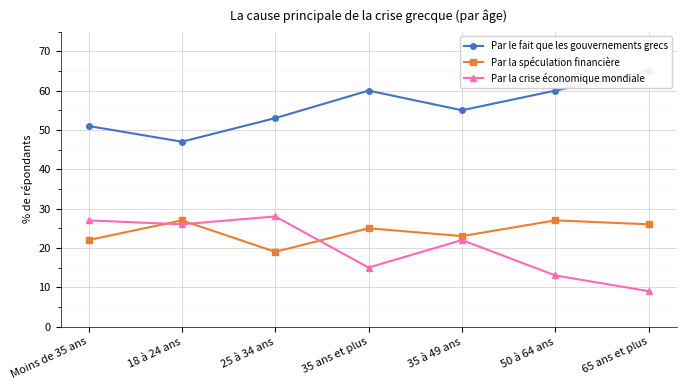

Which category has the highest value across all series?

65 ans et plus